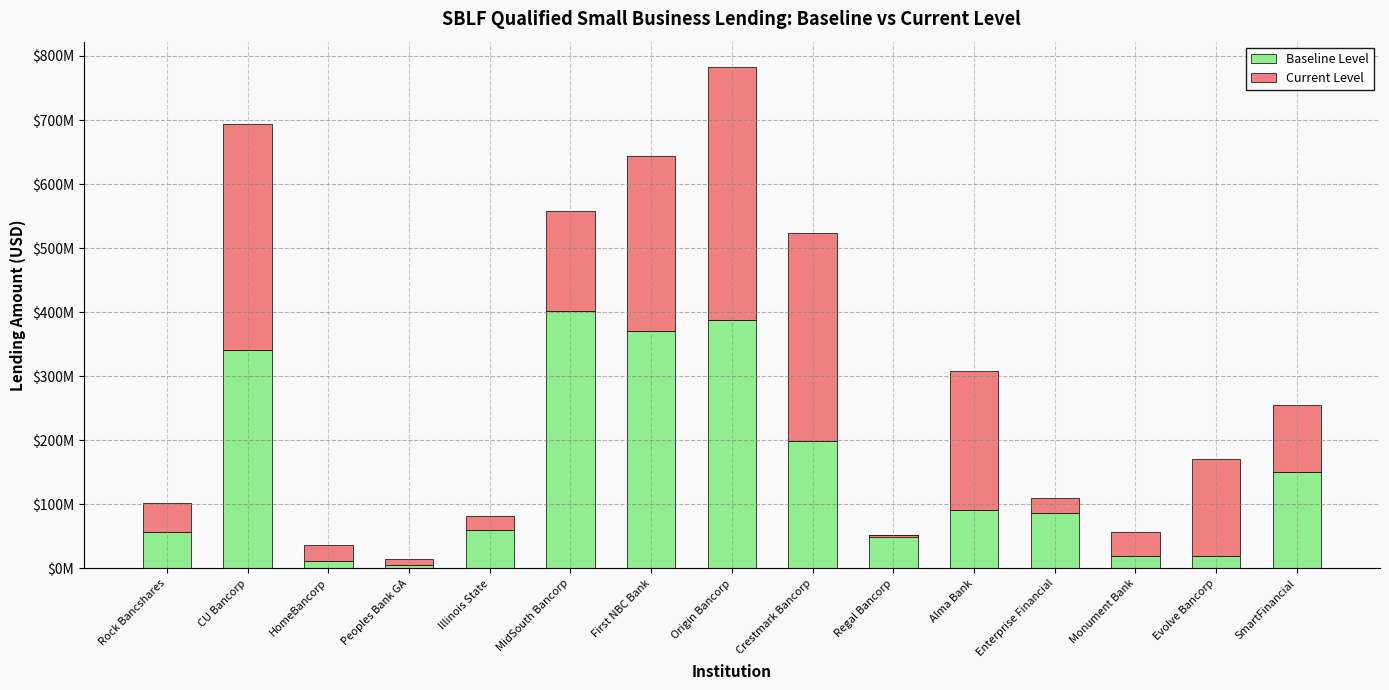

At which label does Current Level first exceed 103539000?

CU Bancorp